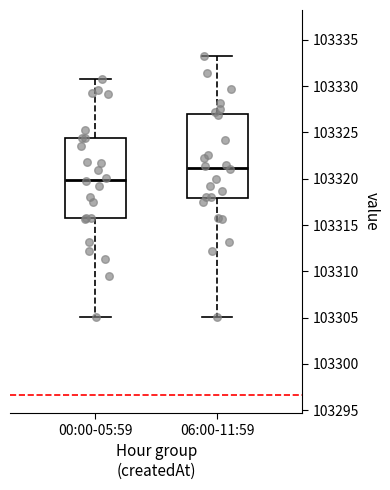

Reading left to right, read every box against the y-axis: the position of its median line, the range the box covers, and the ends of its whiskers. The values are not printed on the chart, so give them approximately, as read against the axis.

00:00-05:59: median 103320.0, box 103315.5 to 103324.5, whiskers 103305.0 to 103331.0
06:00-11:59: median 103321.0, box 103318.0 to 103327.0, whiskers 103305.0 to 103333.0